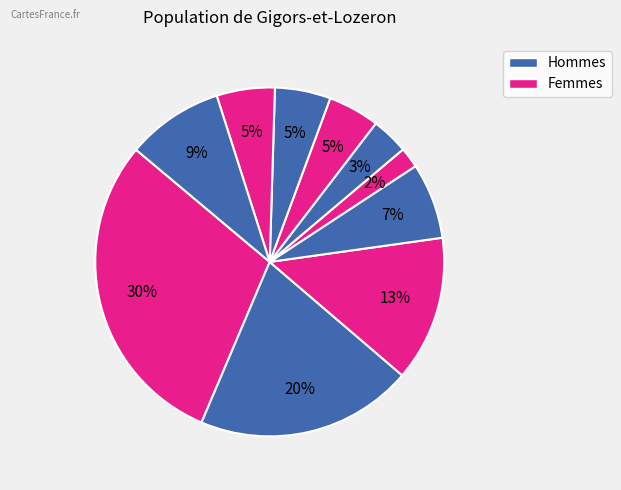

Does any single category account for the majority?

No